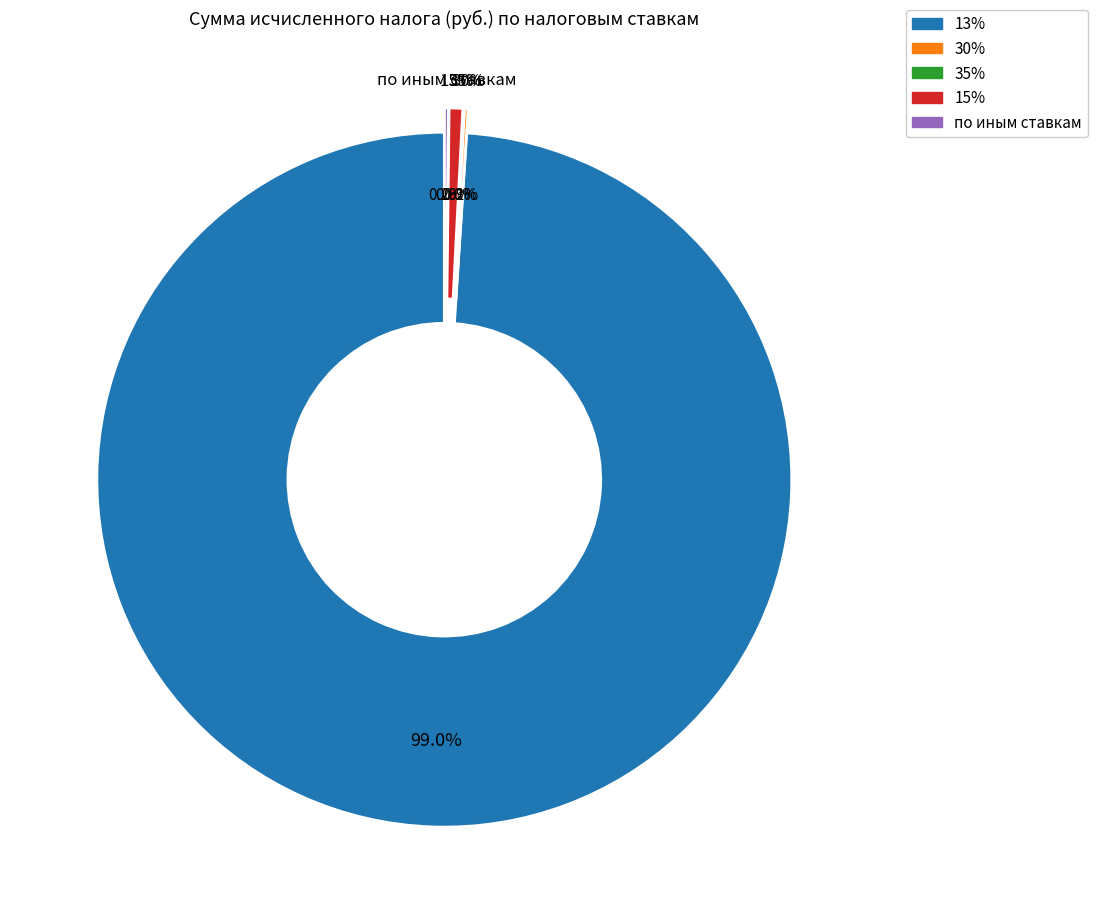

Do 15% and 30% together represent more than half of the pie?

No